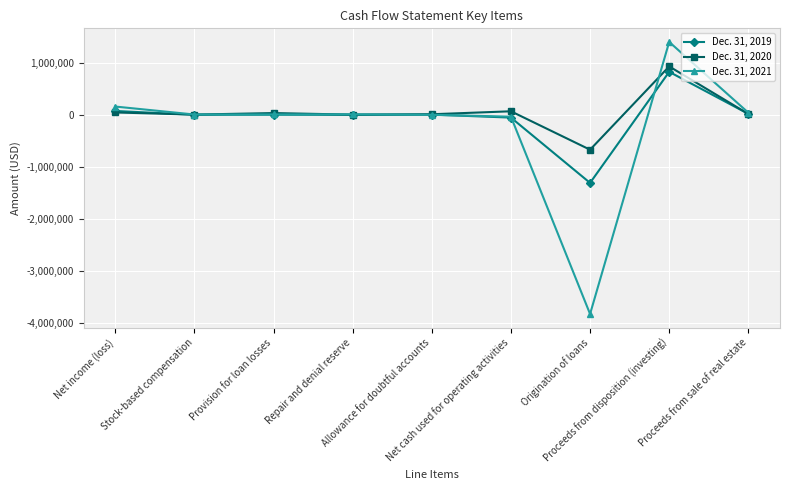

What is the maximum value shown in the chart?

1401330